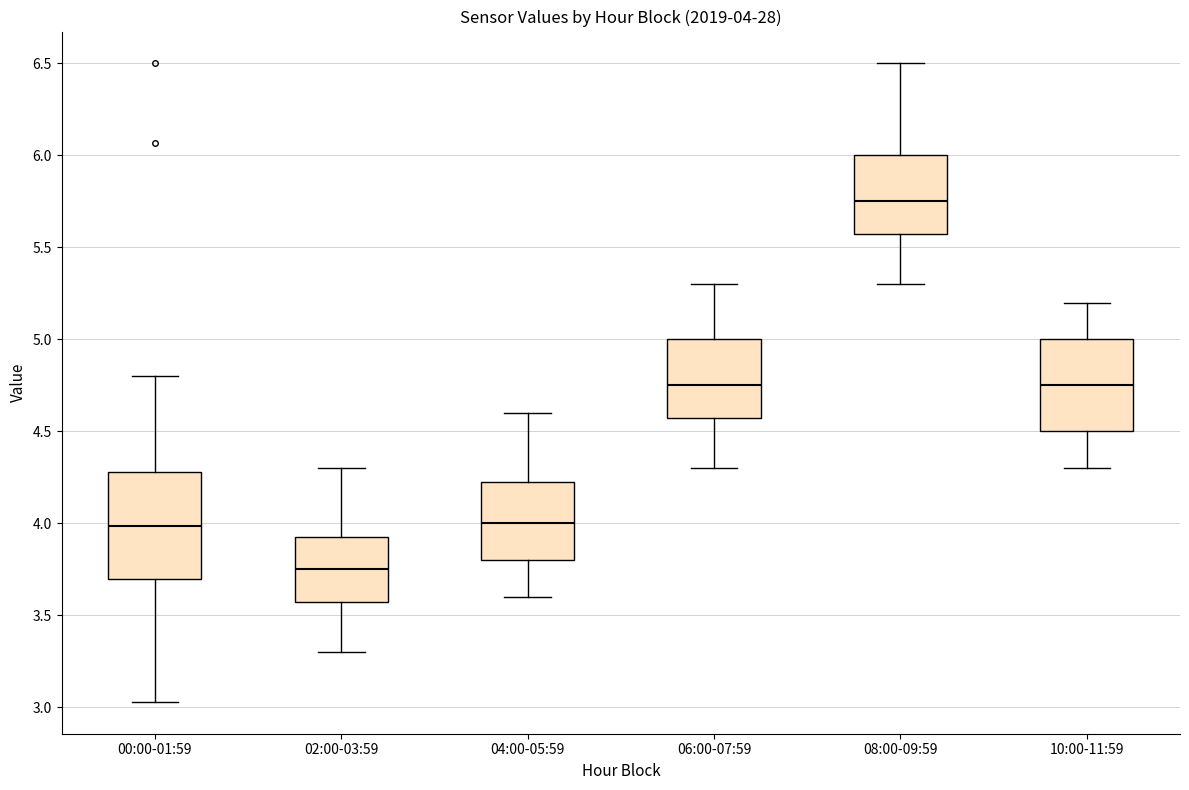

Which box has the lowest median line?

02:00-03:59